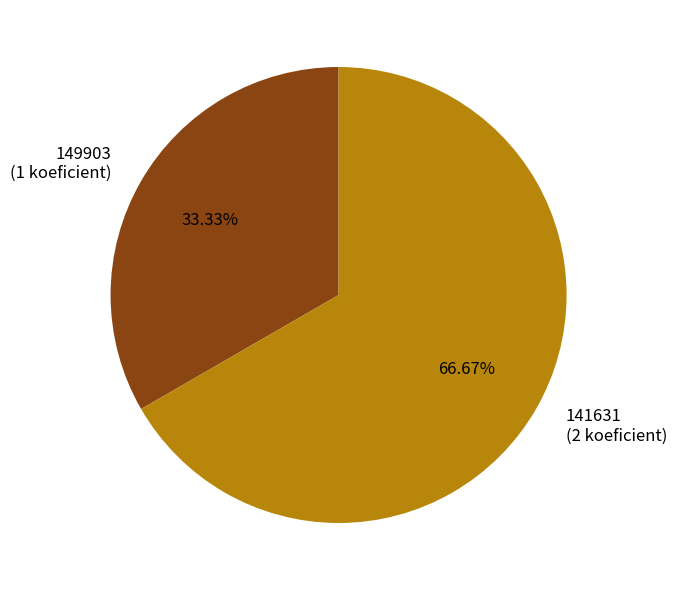

Rank the categories by value from lowest to highest.

149903, 141631